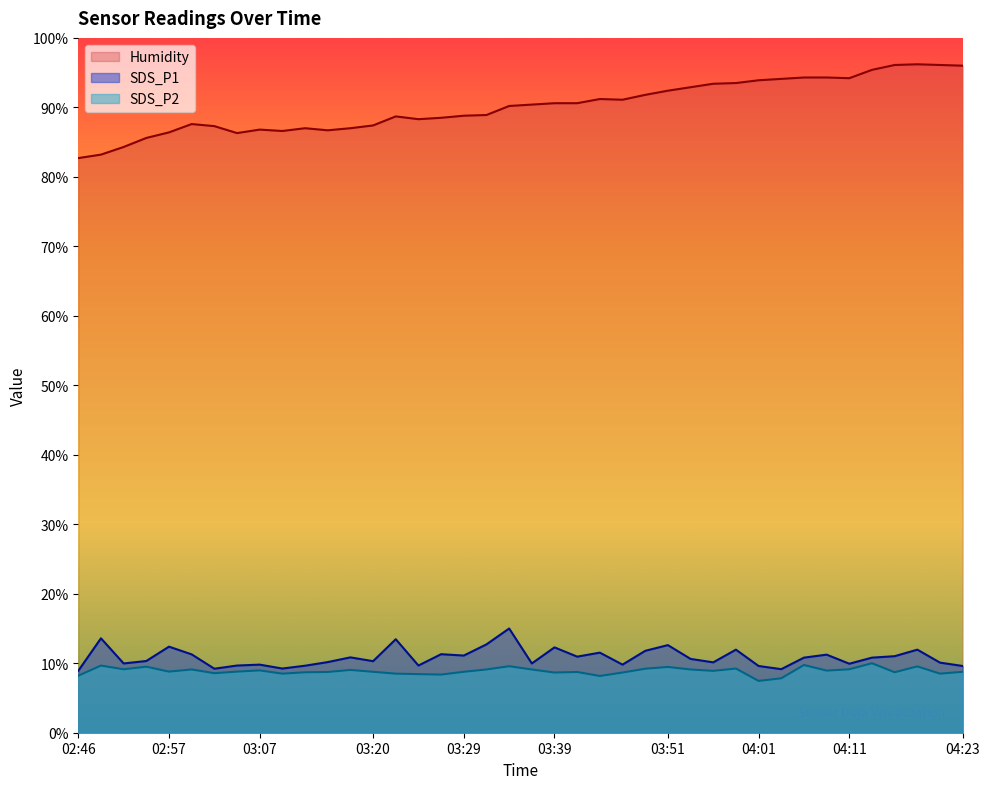

What is the value of the Humidity point at the 11th from the left?

87.0